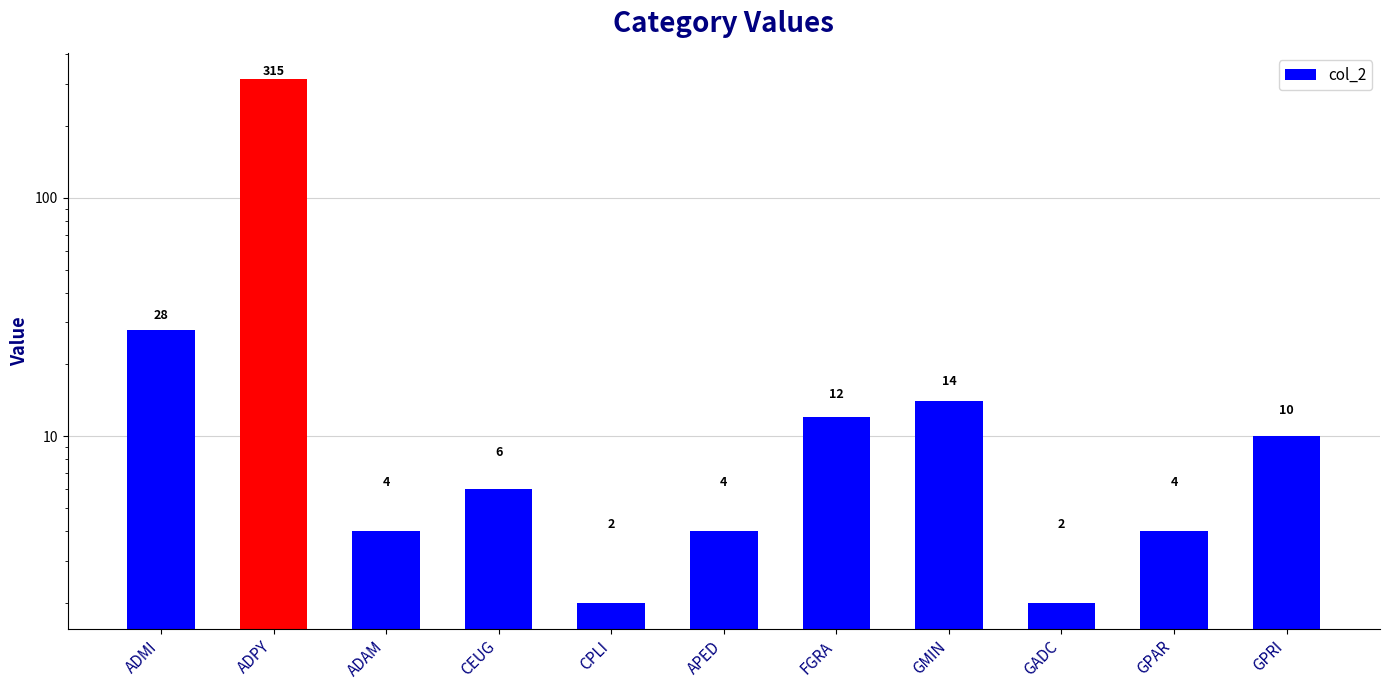

What is the value of the 1st bar from the left?

28